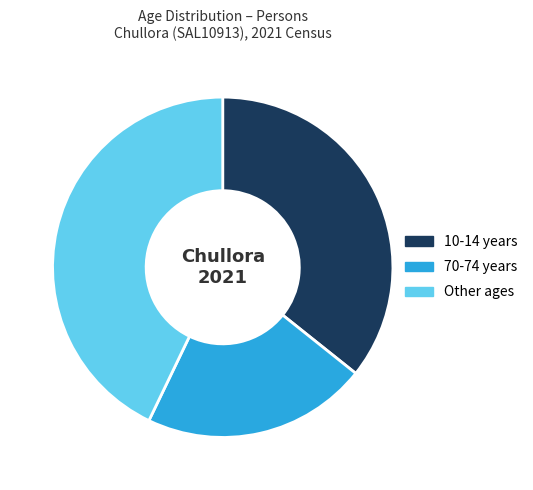

Does 70-74 years account for over 50% of the chart?

No